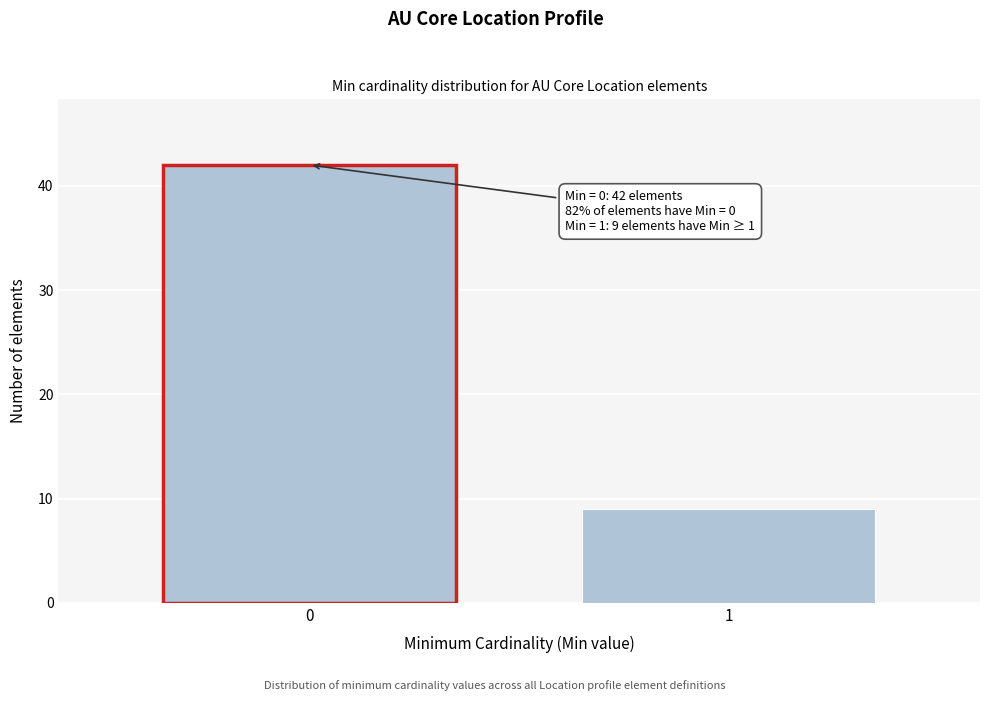

Reading left to right, extract all data points from this chart.

42	9